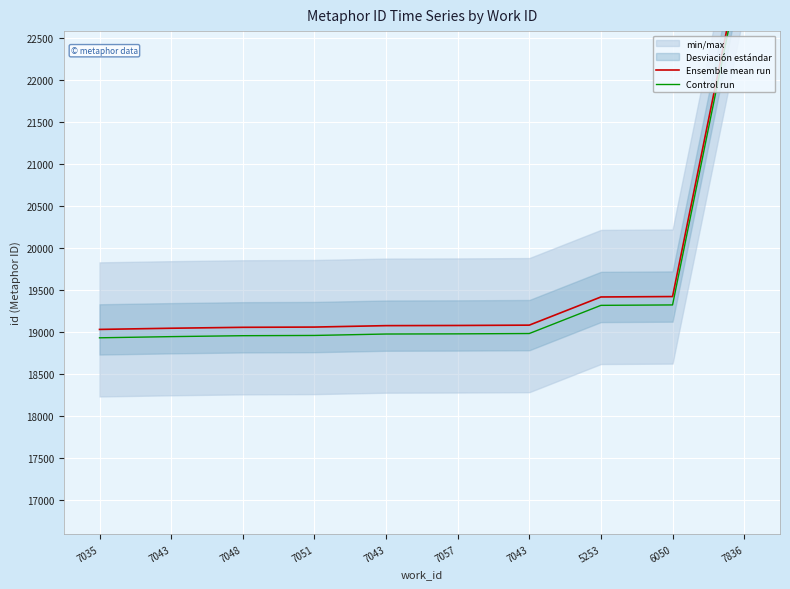

What is the label of the 6th point from the left?

7057